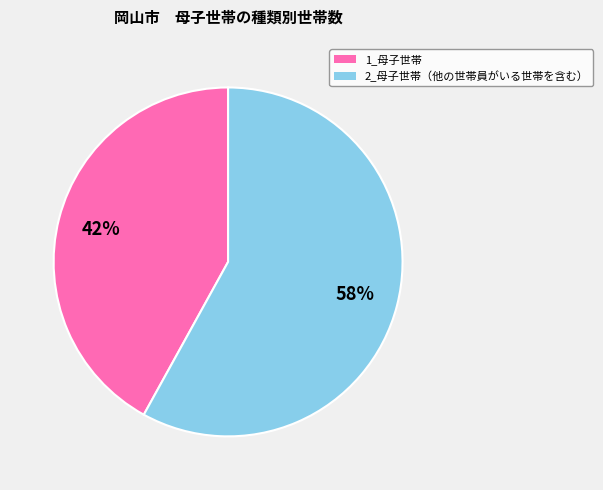

Count the number of slices in the pie.

2